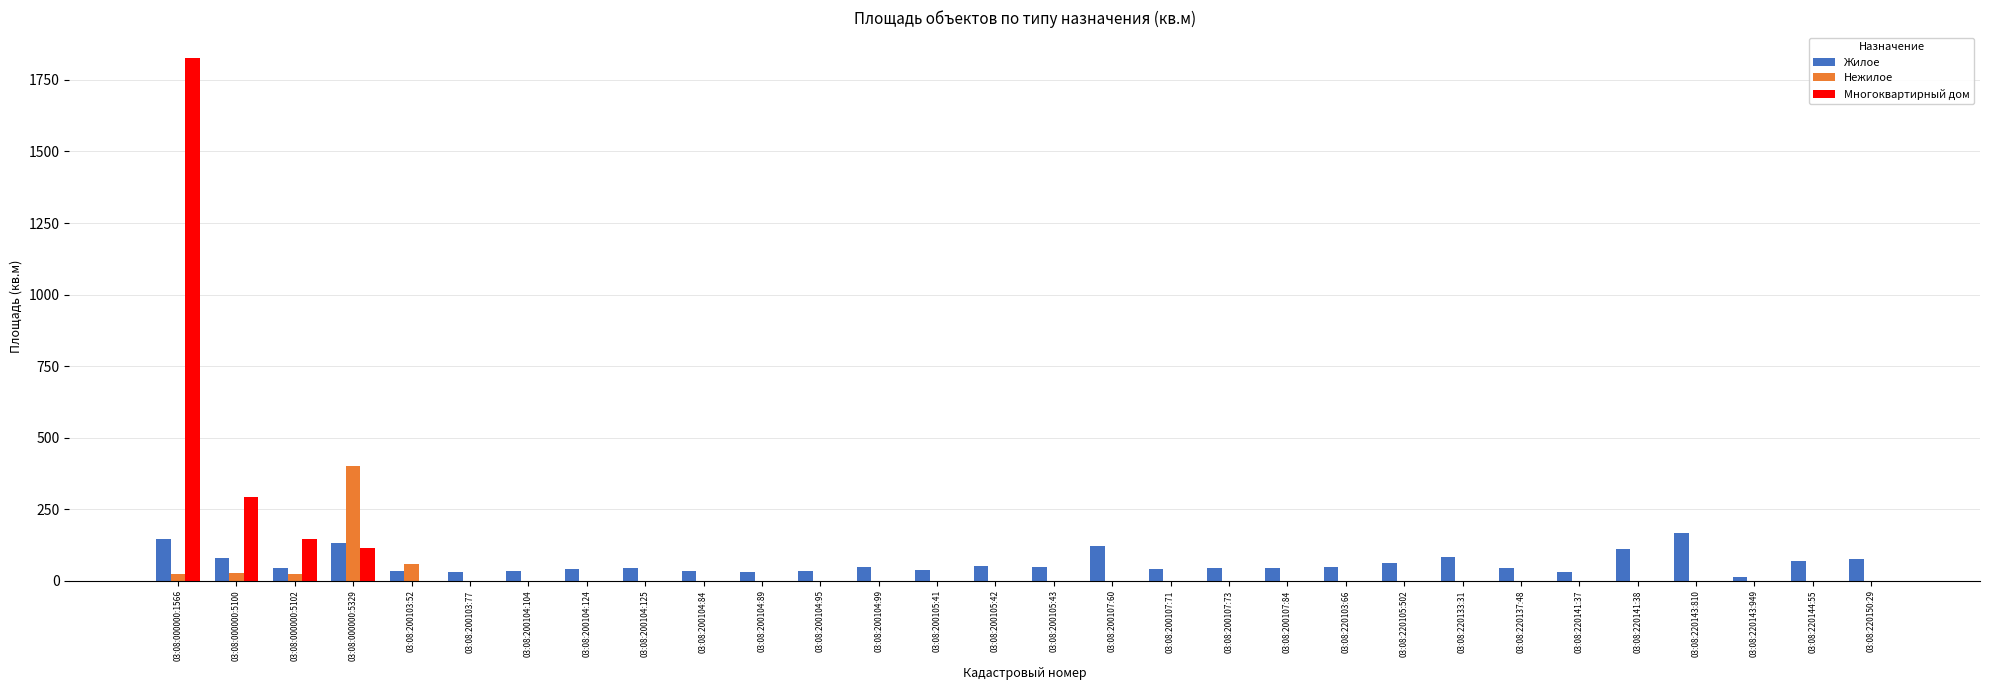

At which category is the sum across all series the highest?

03:08:000000:1566